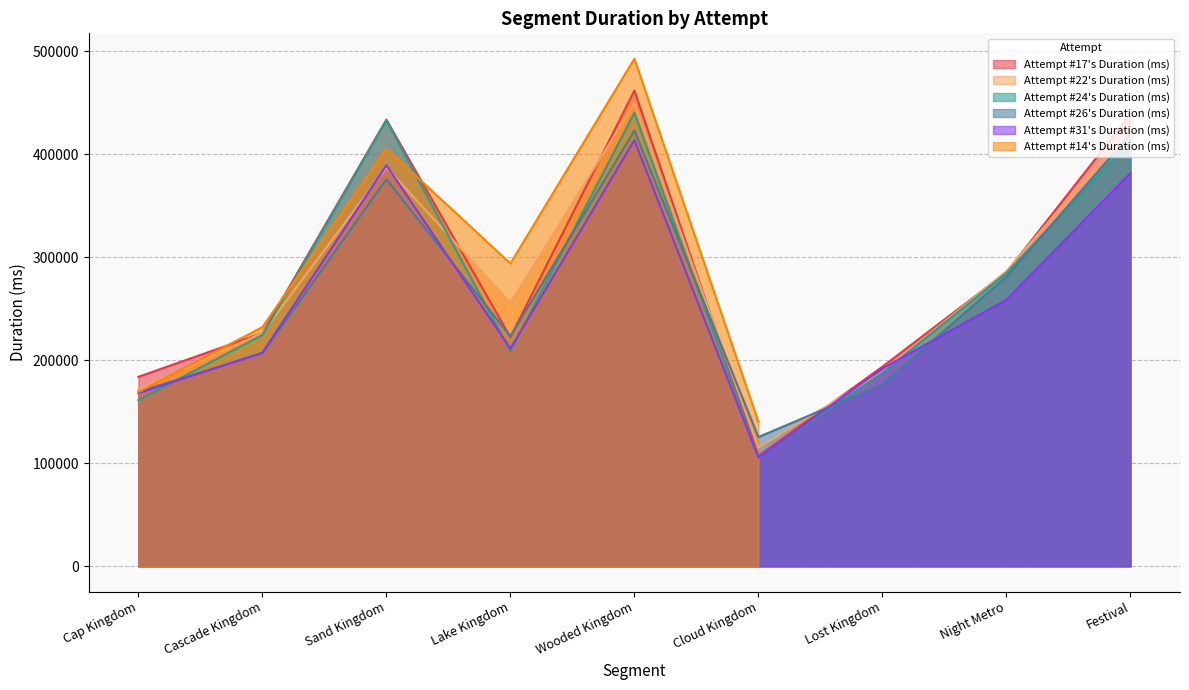

How many values in the Attempt #31's Duration (ms) series are below 211366?

4